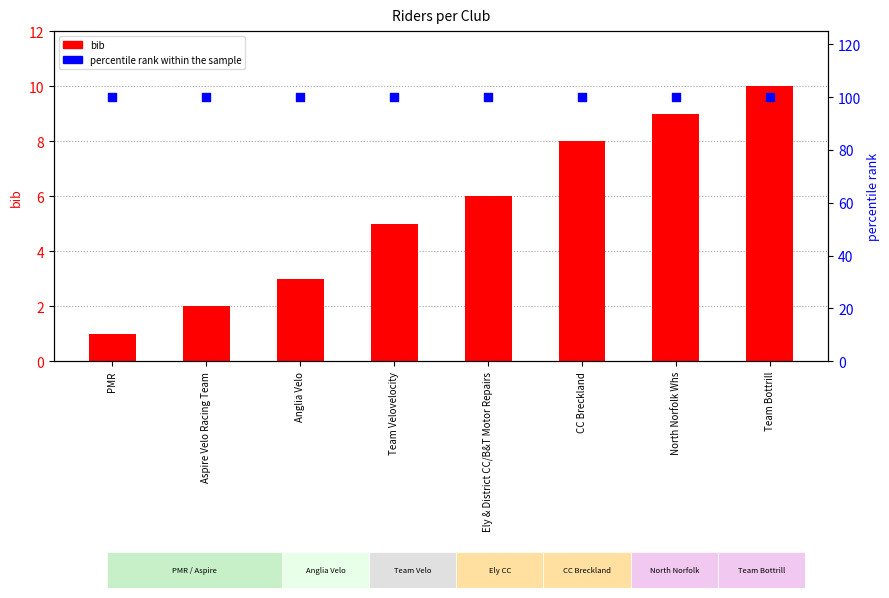

Which series has the widest spread of Y values?

bib